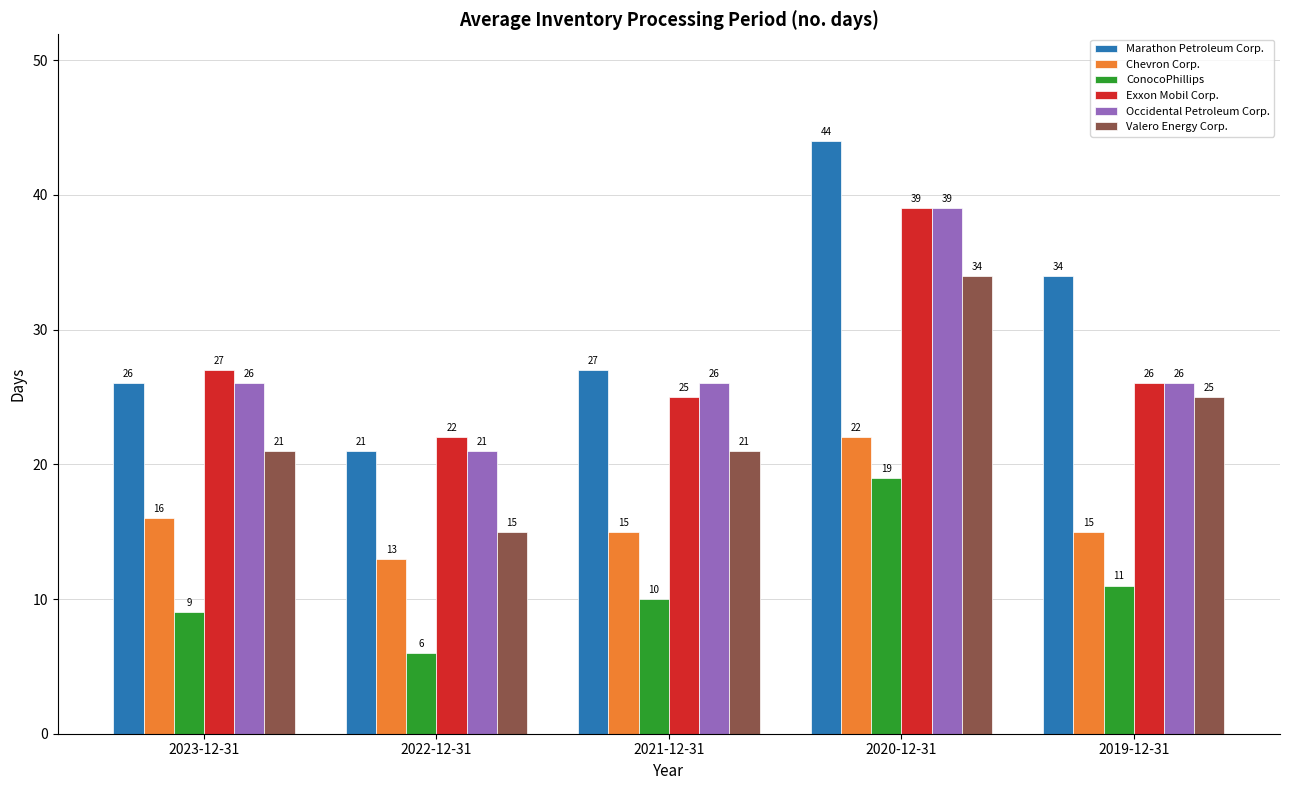

At which label is Chevron Corp. closest to 17?

2023-12-31